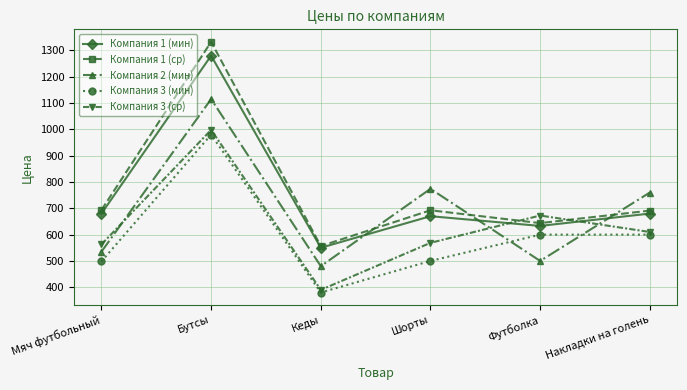

What are all the series names shown in the legend?

Компания 1 (мин), Компания 1 (ср), Компания 2 (мин), Компания 3 (мин), Компания 3 (ср)